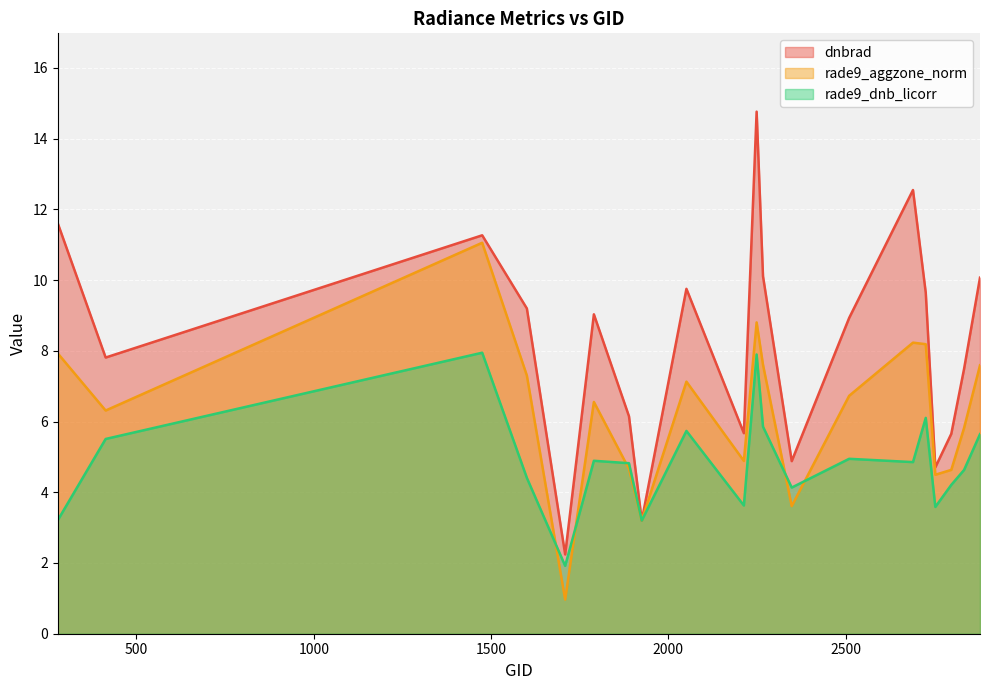

What is the maximum value for dnbrad?

14.8